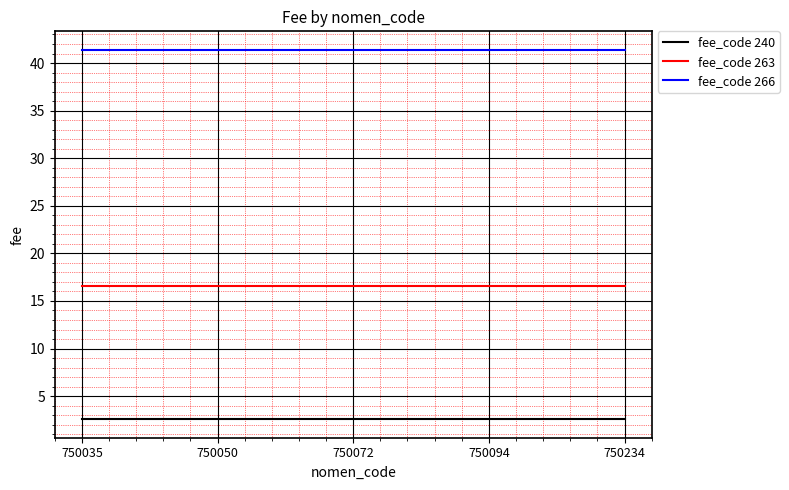

True or false: fee_code 266 has a value of 41.4 at 750234.

True